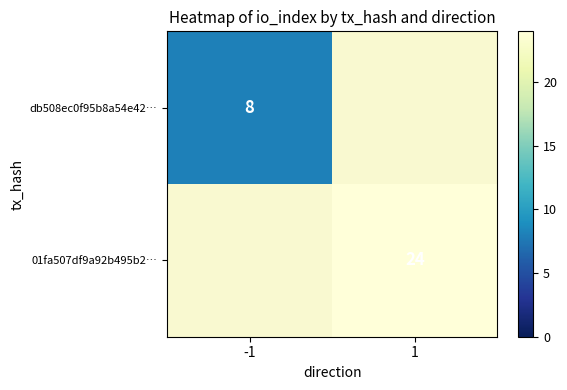

Is the value of 01fa507df9a92b495b2… at 1 greater than the value of db508ec0f95b8a54e42… at -1?

Yes